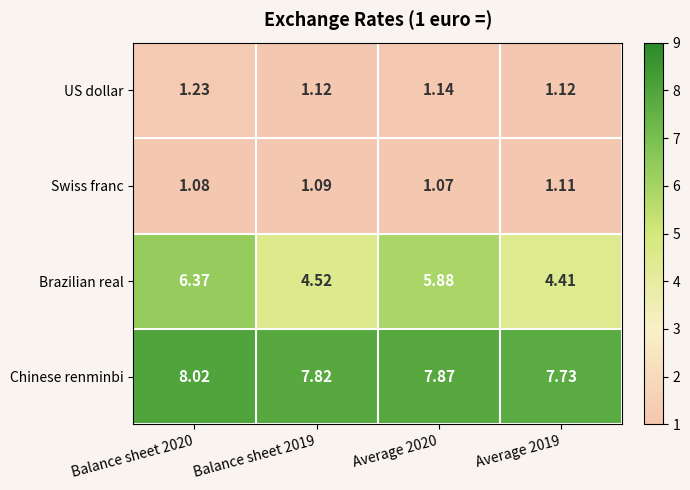

List the series in order of their peak value, highest first.

Chinese renminbi, Brazilian real, US dollar, Swiss franc